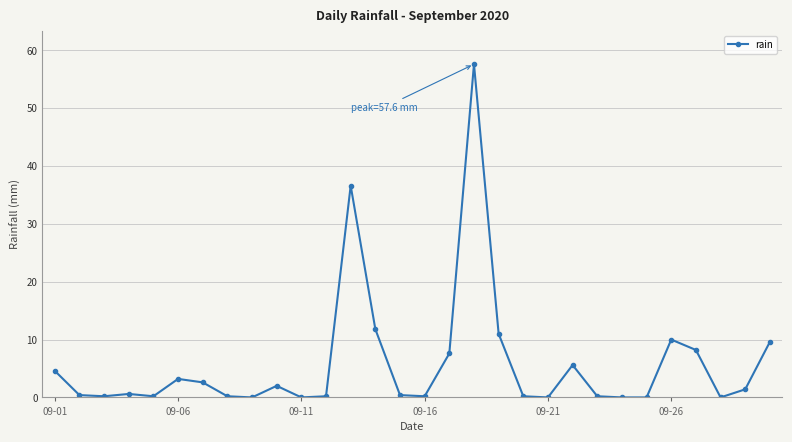

True or false: the data has more than 2 interior local peaks.

True